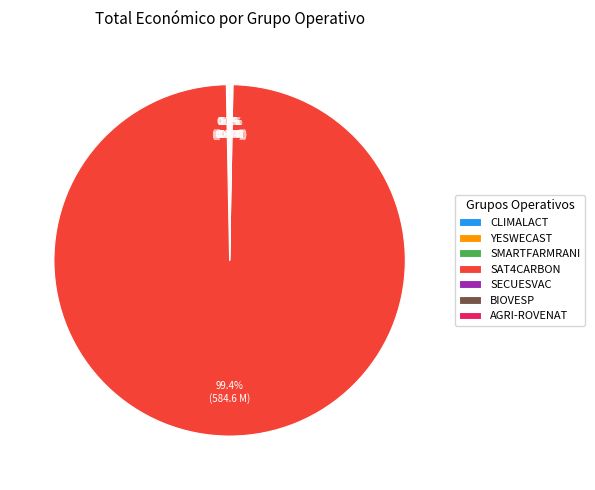

Which slice is the largest?

SAT4CARBON